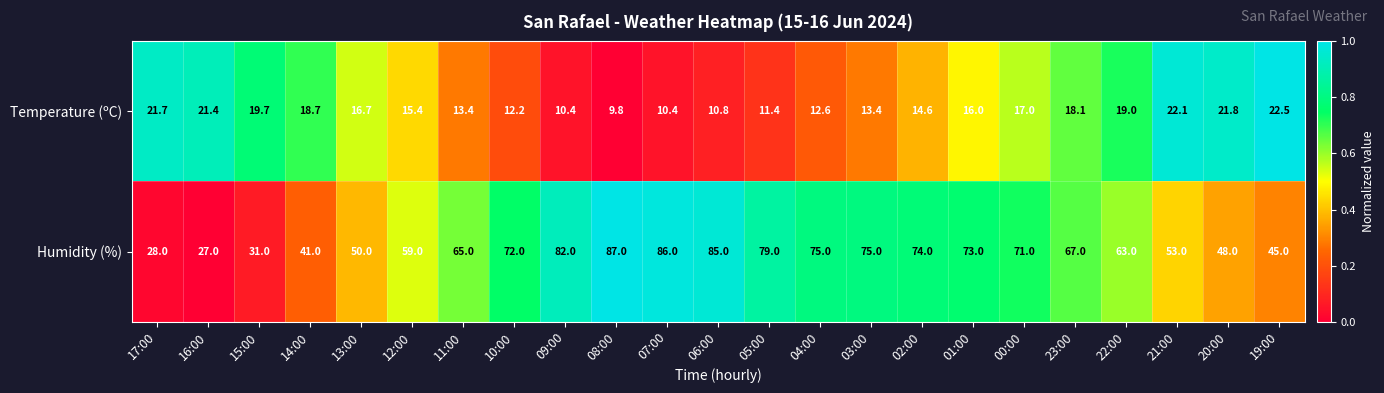

The value of Humidity (%) at 01:00 is 73.0. True or false?

True